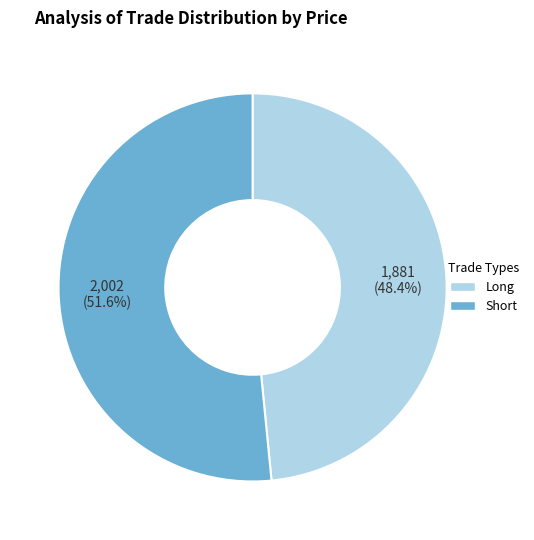

Is there any slice that represents more than half of the pie?

Yes